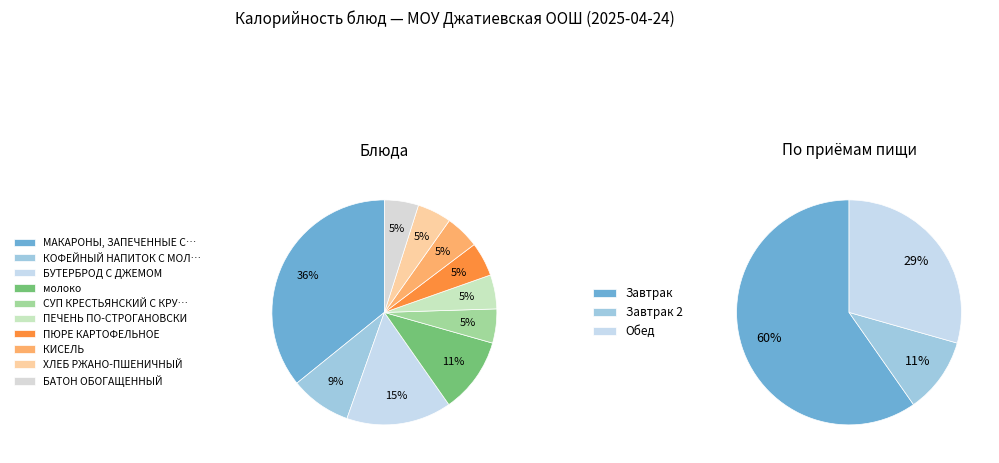

How much of the chart is everything except ПЕЧЕНЬ ПО-СТРОГАНОВСКИ?

95.1%